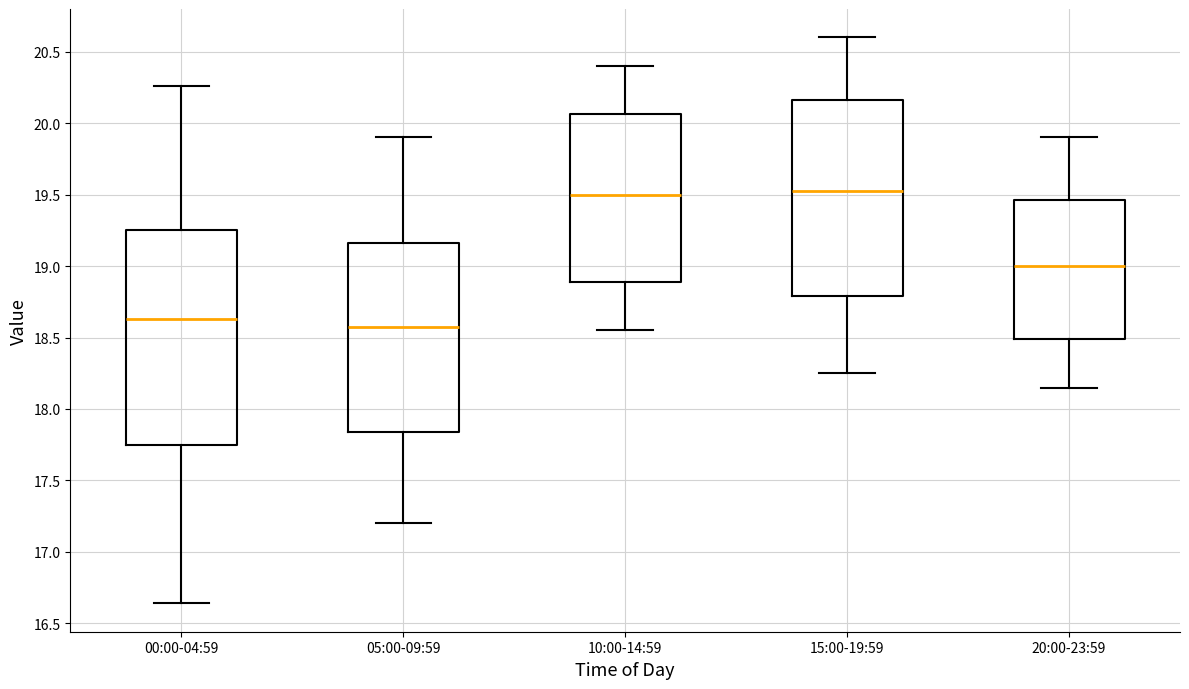

Reading left to right, transcribe this box plot: for each box, give where its median line is, the range the box spans, and where its two whiskers end, as read against the y-axis. The values are not printed on the chart, so give them approximately, as read against the axis.

00:00-04:59: median 18.65, box 17.75 to 19.25, whiskers 16.65 to 20.25
05:00-09:59: median 18.60, box 17.85 to 19.15, whiskers 17.20 to 19.90
10:00-14:59: median 19.50, box 18.90 to 20.05, whiskers 18.55 to 20.40
15:00-19:59: median 19.55, box 18.80 to 20.15, whiskers 18.25 to 20.60
20:00-23:59: median 19.00, box 18.50 to 19.45, whiskers 18.15 to 19.90